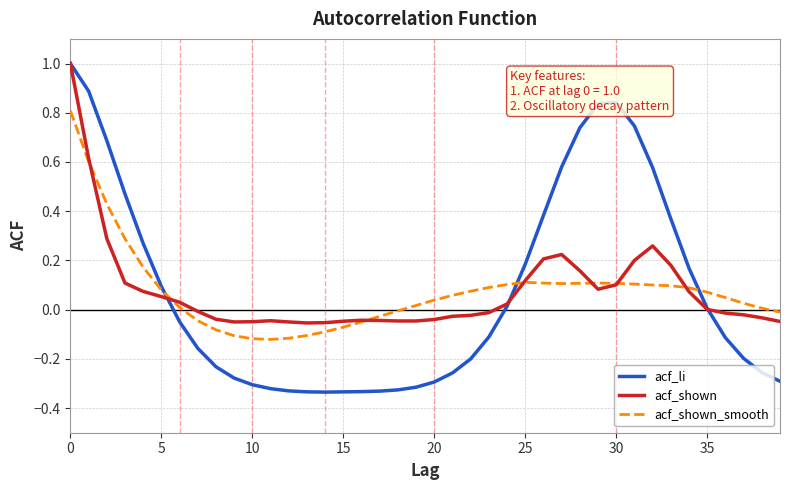

Reading right to left, extract all data points from this chart.

acf_li: -0.3	-0.3	-0.2	-0.1	0.0	0.2	0.4	0.6	0.7	0.8	0.8	0.7	0.6	0.4	0.2	0.0	-0.1	-0.2	-0.3	-0.3	-0.3	-0.3	-0.3	-0.3	-0.3	-0.3	-0.3	-0.3	-0.3	-0.3	-0.3	-0.2	-0.2	-0.0	0.1	0.3	0.5	0.7	0.9	1.0
acf_shown: -0.0	-0.0	-0.0	-0.0	0.0	0.1	0.2	0.3	0.2	0.1	0.1	0.2	0.2	0.2	0.1	0.0	-0.0	-0.0	-0.0	-0.0	-0.0	-0.0	-0.0	-0.0	-0.0	-0.1	-0.1	-0.1	-0.0	-0.0	-0.1	-0.0	-0.0	0.0	0.1	0.1	0.1	0.3	0.6	1.0
acf_shown_smooth: -0.0	0.0	0.0	0.0	0.1	0.1	0.1	0.1	0.1	0.1	0.1	0.1	0.1	0.1	0.1	0.1	0.1	0.1	0.1	0.0	0.0	-0.0	-0.0	-0.1	-0.1	-0.1	-0.1	-0.1	-0.1	-0.1	-0.1	-0.1	-0.0	0.0	0.1	0.2	0.3	0.4	0.6	0.8